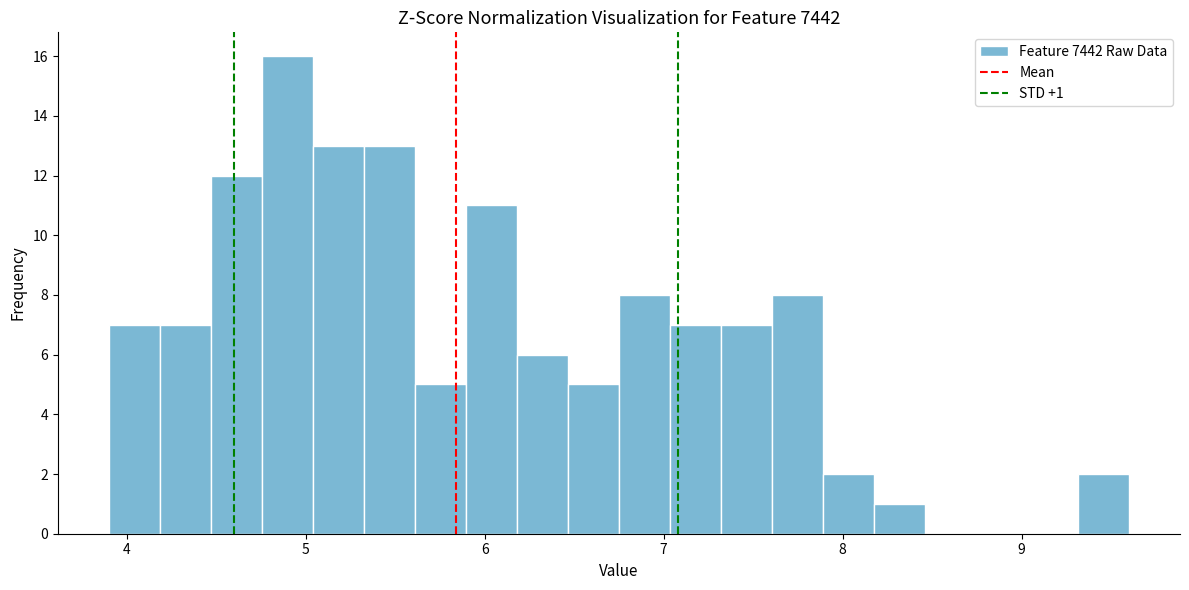

Read against the x-axis, roughly where is the centre of the tallest bar?

4.9